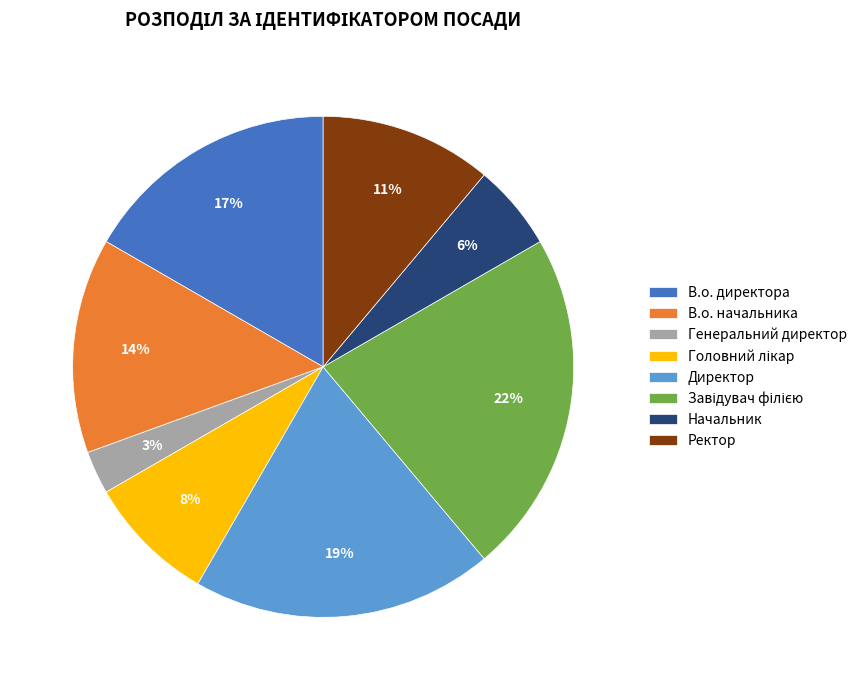

Is it true that В.о. директора is 17% of the pie?

True